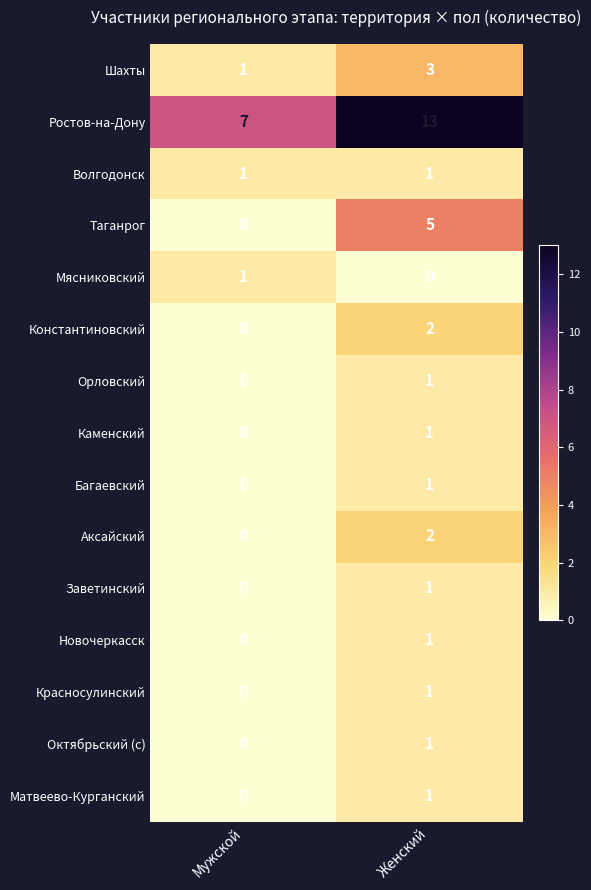

Rank the categories by Каменский value from highest to lowest.

Женский, Мужской